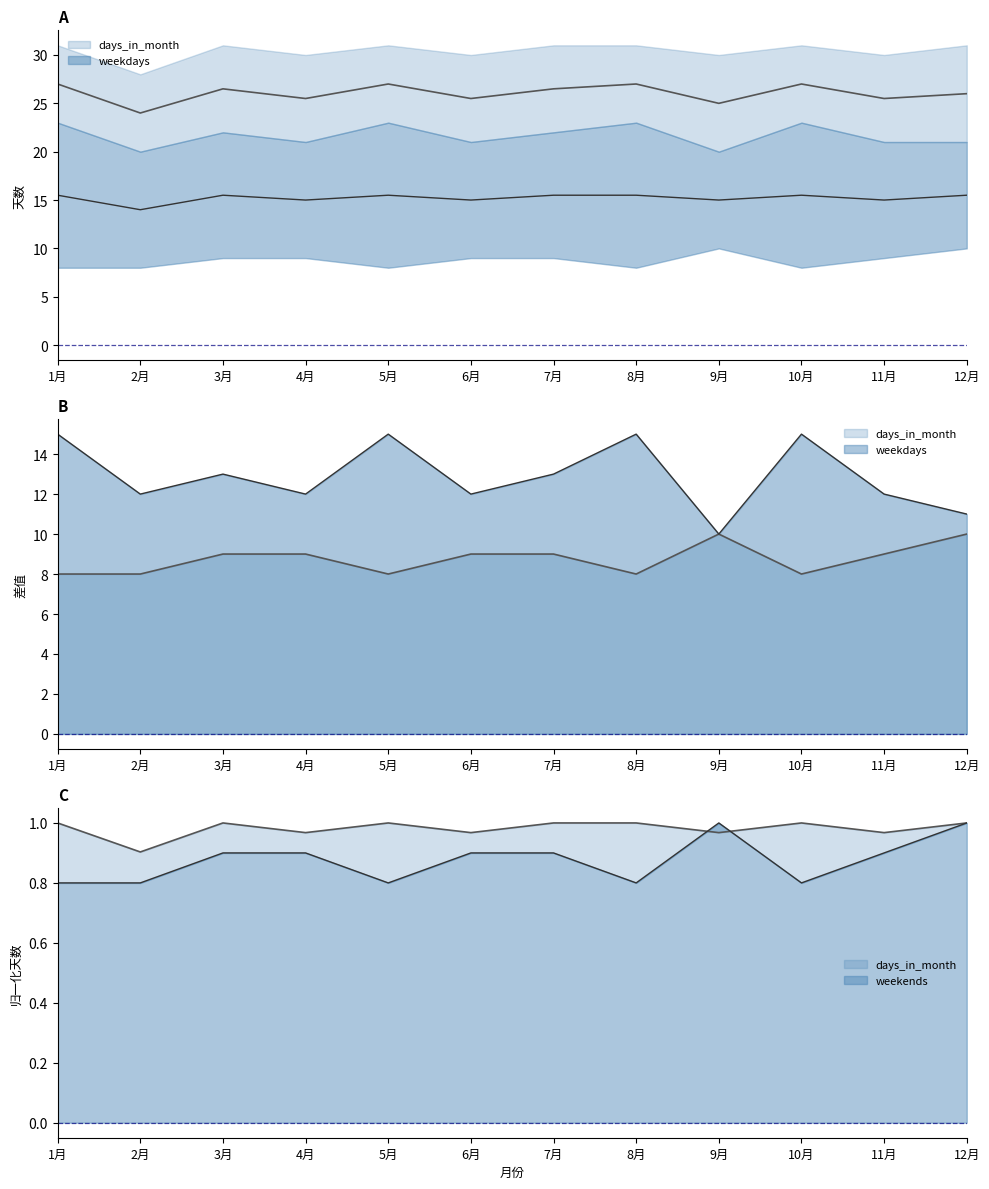

Does the chart display data point markers on the line(s)?

No